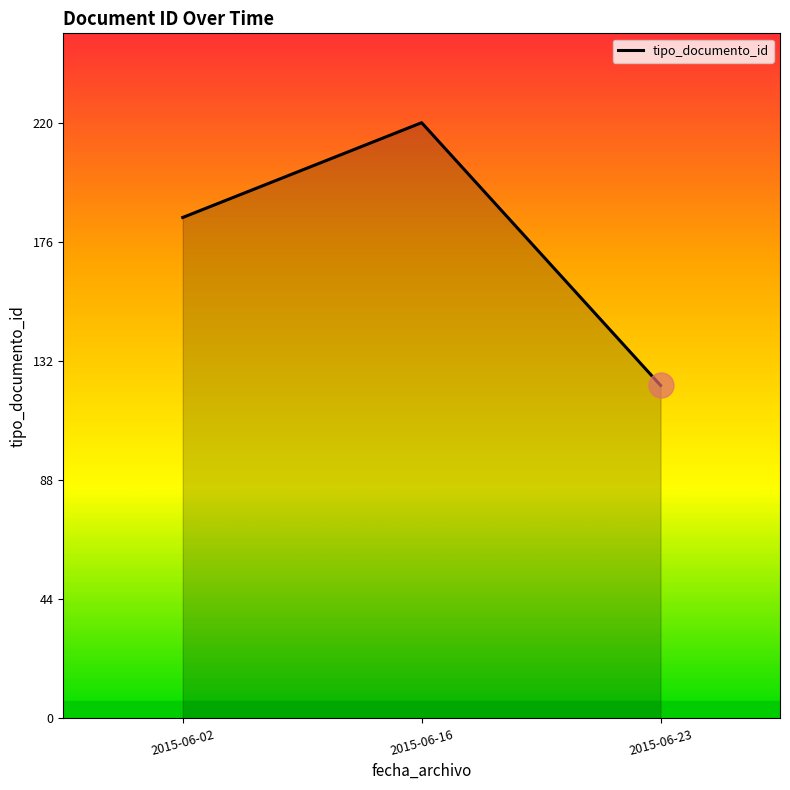

What is the maximum value shown in the chart?

220